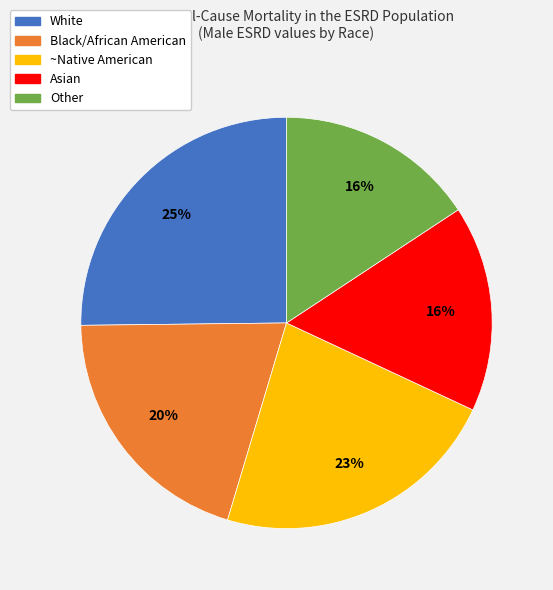

Is there any slice that represents more than half of the pie?

No